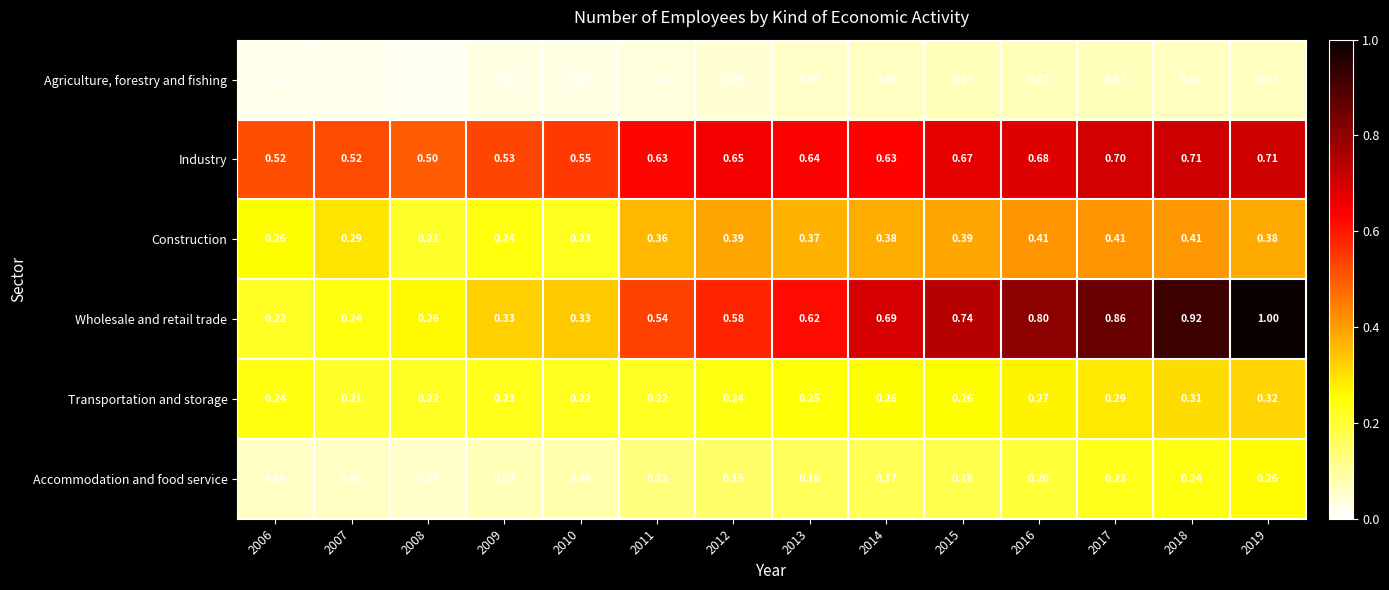

What is the difference between the highest and lowest values at 2015?

0.7